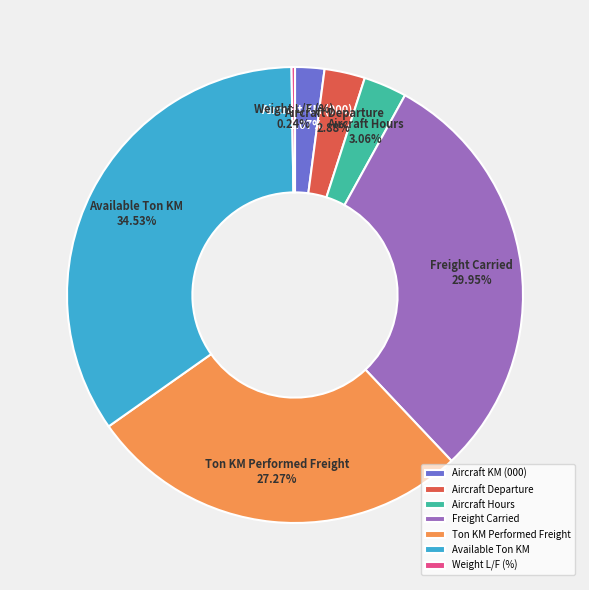

Is the sum of Aircraft Departure and Ton KM Performed Freight greater than half?

No